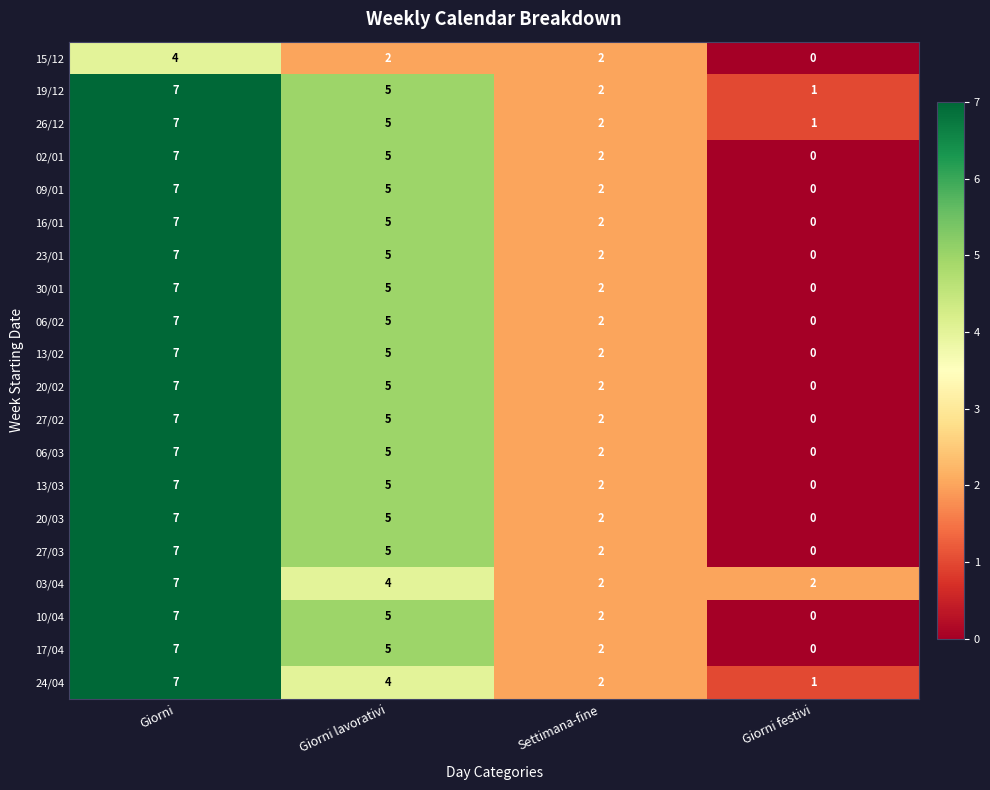

What is the sum of the 20/03 values at Giorni and Giorni festivi?

7